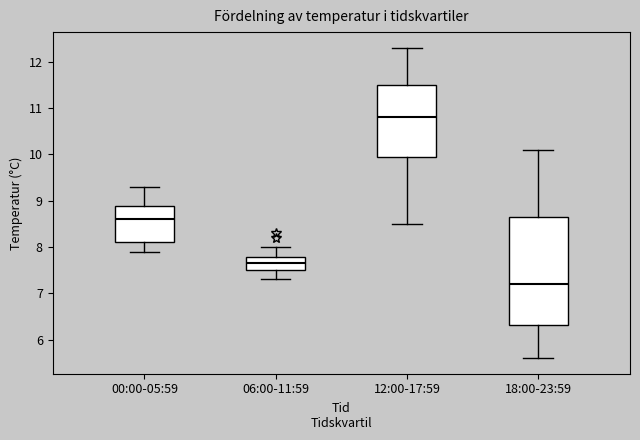

Comparing the boxes themselves (not the whiskers), which one is the tallest?

18:00-23:59